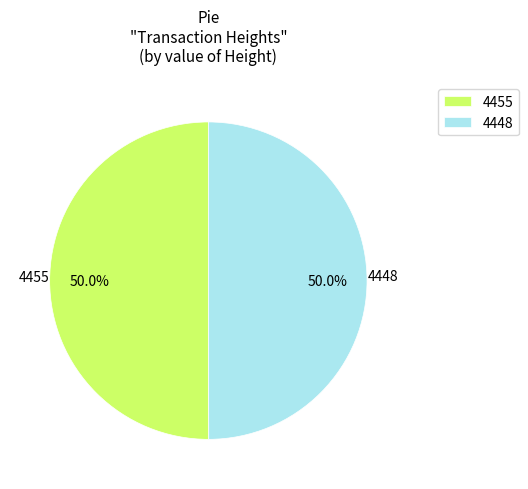

Count the number of slices in the pie.

2